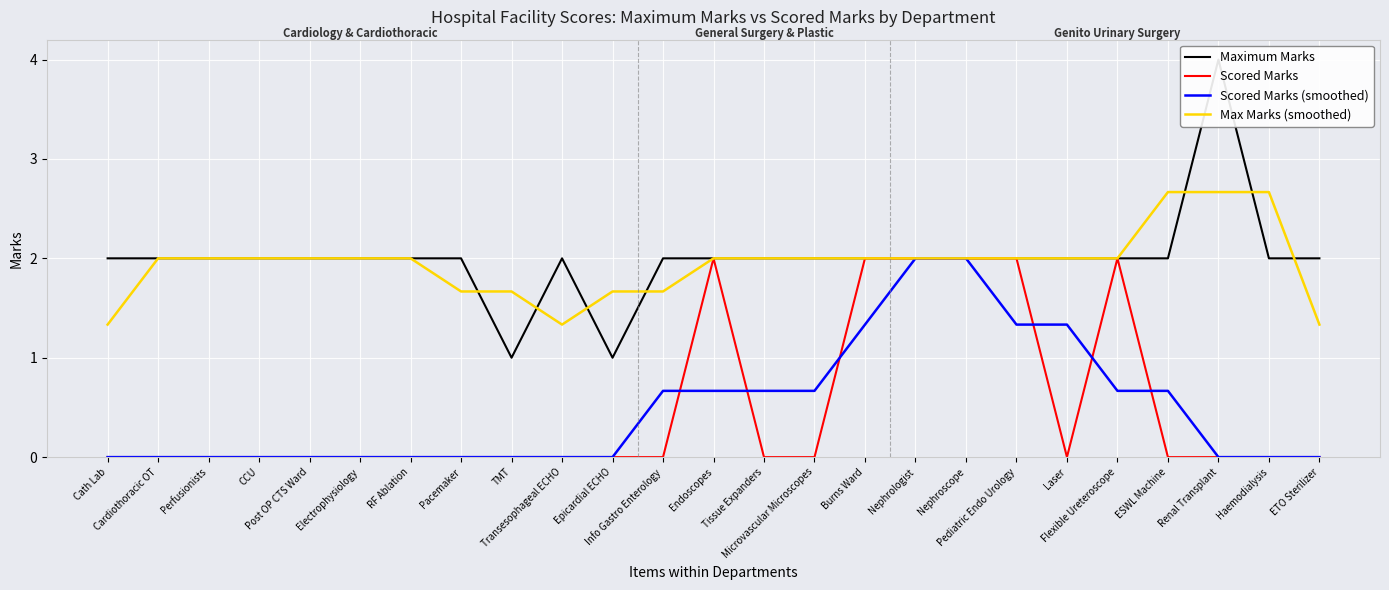

Reading left to right, list all the values displayed in this chart.

Maximum Marks: Cath Lab=2.0	Cardiothoracic OT=2.0	Perfusionists=2.0	CCU=2.0	Post OP CTS Ward=2.0	Electrophysiology=2.0	RF Ablation=2.0	Pacemaker=2.0	TMT=1.0	Transesophageal ECHO=2.0	Epicardial ECHO=1.0	Info Gastro Enterology=2.0	Endoscopes=2.0	Tissue Expanders=2.0	Microvascular Microscopes=2.0	Burns Ward=2.0	Nephrologist=2.0	Nephroscope=2.0	Pediatric Endo Urology=2.0	Laser=2.0	Flexible Ureteroscope=2.0	ESWL Machine=2.0	Renal Transplant=4.0	Haemodialysis=2.0	ETO Sterilizer=2.0
Scored Marks: Cath Lab=0.0	Cardiothoracic OT=0.0	Perfusionists=0.0	CCU=0.0	Post OP CTS Ward=0.0	Electrophysiology=0.0	RF Ablation=0.0	Pacemaker=0.0	TMT=0.0	Transesophageal ECHO=0.0	Epicardial ECHO=0.0	Info Gastro Enterology=0.0	Endoscopes=2.0	Tissue Expanders=0.0	Microvascular Microscopes=0.0	Burns Ward=2.0	Nephrologist=2.0	Nephroscope=2.0	Pediatric Endo Urology=2.0	Laser=0.0	Flexible Ureteroscope=2.0	ESWL Machine=0.0	Renal Transplant=0.0	Haemodialysis=0.0	ETO Sterilizer=0.0
Scored Marks (smoothed): Cath Lab=0.0	Cardiothoracic OT=0.0	Perfusionists=0.0	CCU=0.0	Post OP CTS Ward=0.0	Electrophysiology=0.0	RF Ablation=0.0	Pacemaker=0.0	TMT=0.0	Transesophageal ECHO=0.0	Epicardial ECHO=0.0	Info Gastro Enterology=0.7	Endoscopes=0.7	Tissue Expanders=0.7	Microvascular Microscopes=0.7	Burns Ward=1.3	Nephrologist=2.0	Nephroscope=2.0	Pediatric Endo Urology=1.3	Laser=1.3	Flexible Ureteroscope=0.7	ESWL Machine=0.7	Renal Transplant=0.0	Haemodialysis=0.0	ETO Sterilizer=0.0
Max Marks (smoothed): Cath Lab=1.3	Cardiothoracic OT=2.0	Perfusionists=2.0	CCU=2.0	Post OP CTS Ward=2.0	Electrophysiology=2.0	RF Ablation=2.0	Pacemaker=1.7	TMT=1.7	Transesophageal ECHO=1.3	Epicardial ECHO=1.7	Info Gastro Enterology=1.7	Endoscopes=2.0	Tissue Expanders=2.0	Microvascular Microscopes=2.0	Burns Ward=2.0	Nephrologist=2.0	Nephroscope=2.0	Pediatric Endo Urology=2.0	Laser=2.0	Flexible Ureteroscope=2.0	ESWL Machine=2.7	Renal Transplant=2.7	Haemodialysis=2.7	ETO Sterilizer=1.3